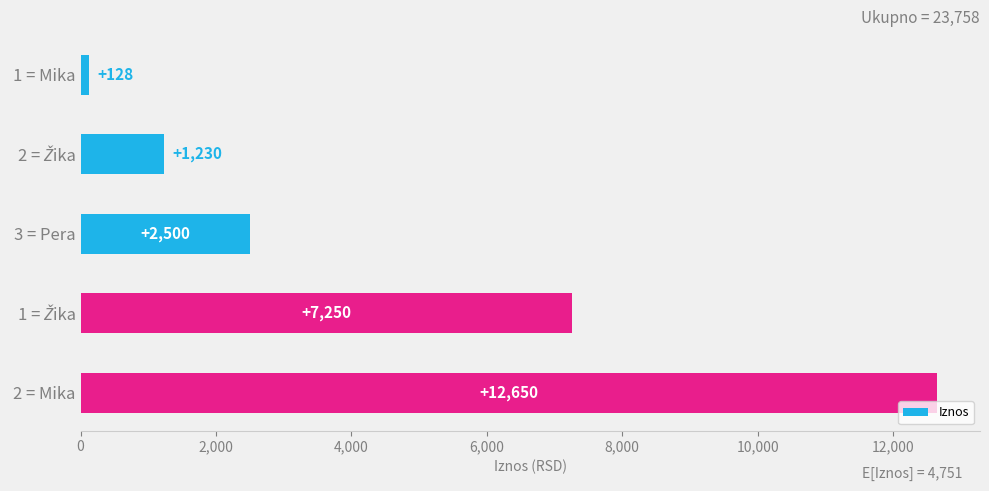

What value does the data have at 2 = Mika?

12650